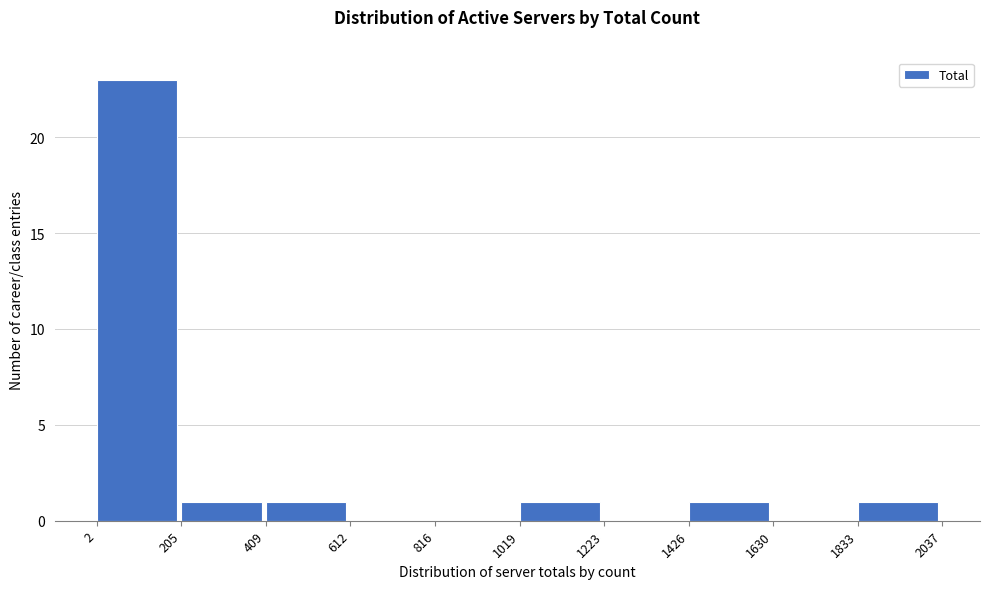

How tall is the bar that spans 205 to 409 on the x-axis? The values are not printed on the chart, so give them approximately, as read against the axis.

1